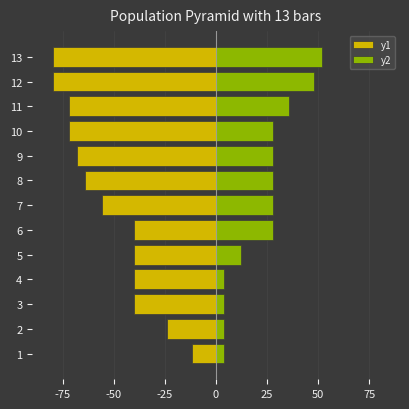

Rank the series by their maximum value, from highest to lowest.

y2, y1